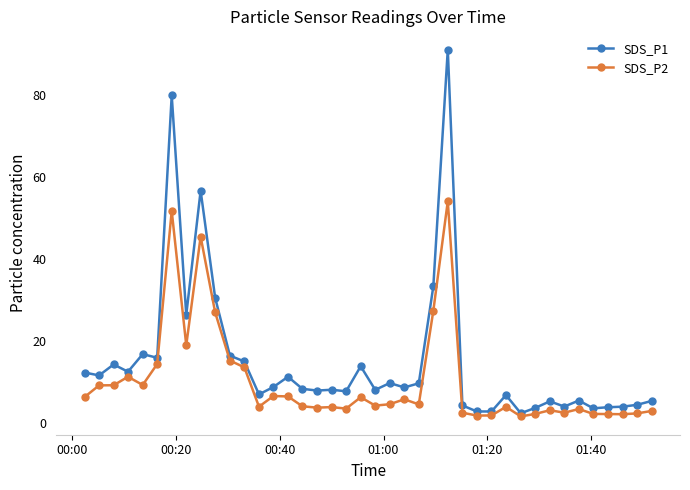

What is the value of the SDS_P1 point at the 19th from the left?

7.6